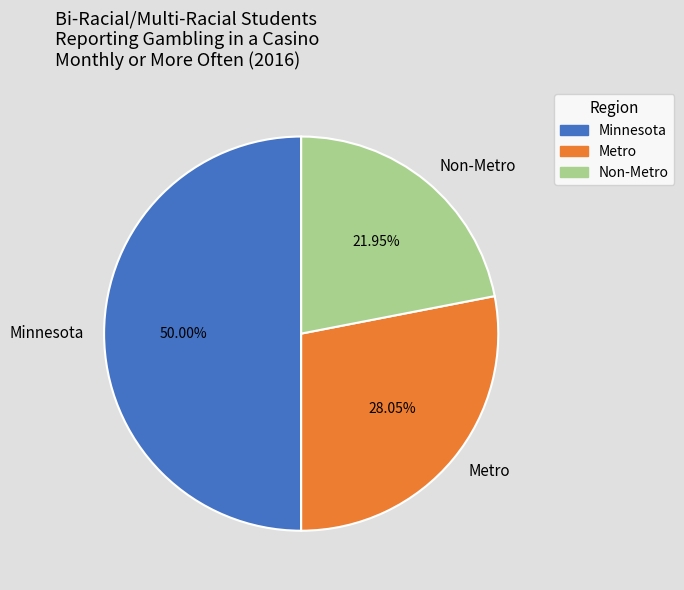

What percentage is the Metro slice, to the nearest percent?

28%